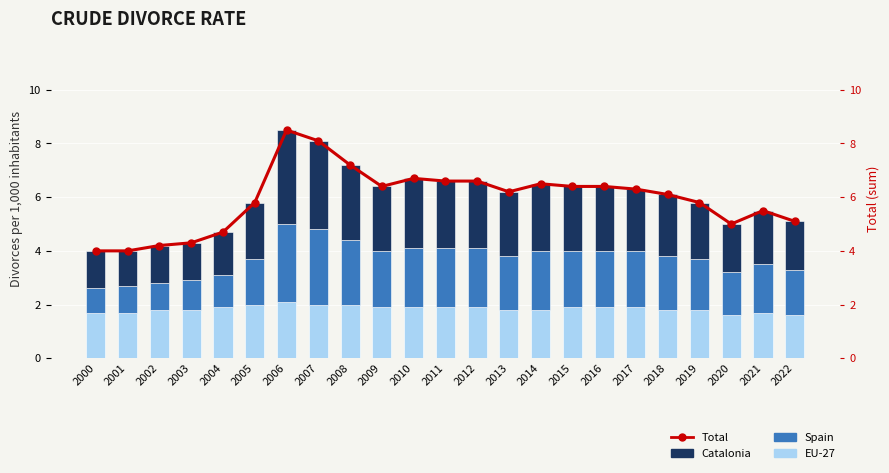

What is the difference between the maximum and second lowest values in the Spain series?

1.9